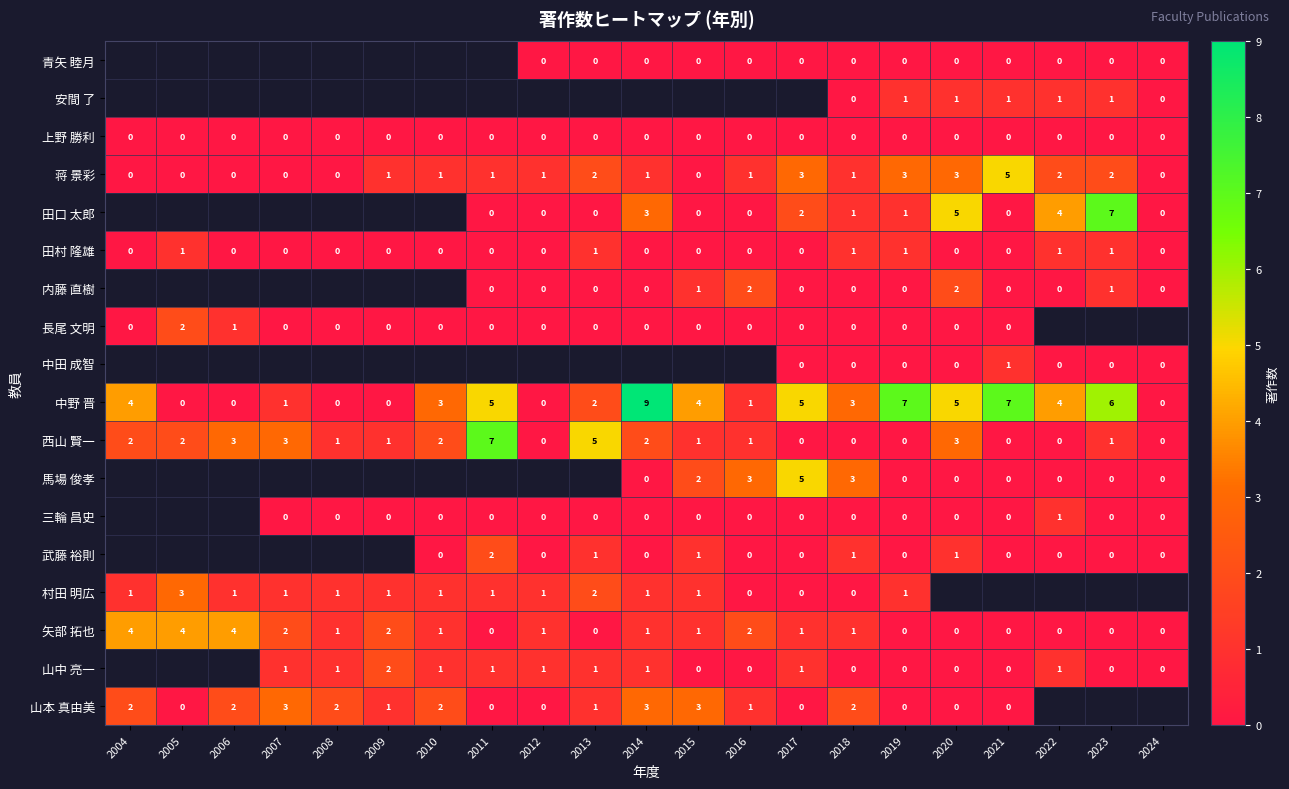

Where does the 矢部 拓也 series first go above 1?

2004